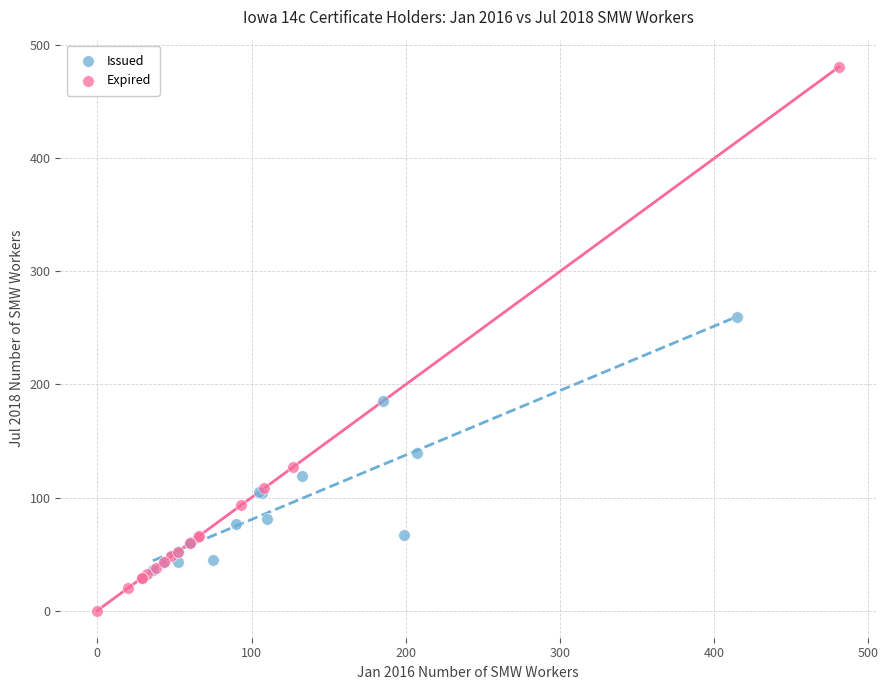

Which series reaches the minimum Y coordinate?

Expired